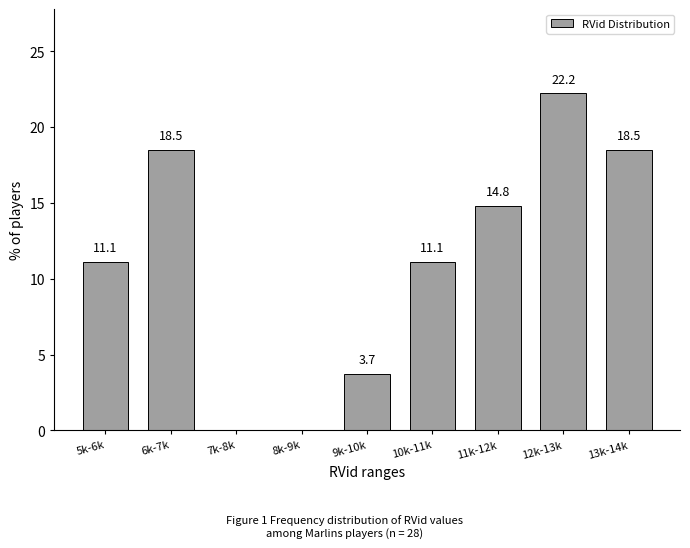

Reading right to left, what are all the values shown in this chart?

13k-14k=18.5	12k-13k=22.2	11k-12k=14.8	10k-11k=11.1	9k-10k=3.7	8k-9k=0.0	7k-8k=0.0	6k-7k=18.5	5k-6k=11.1